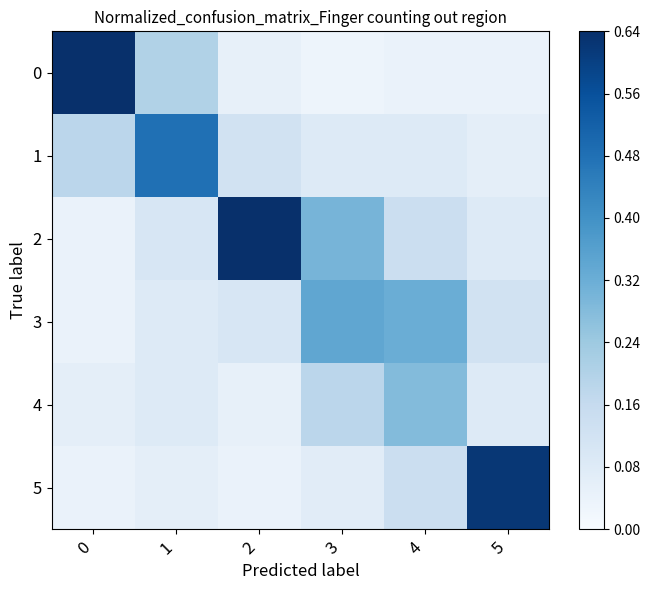

Reading right to left, transcribe all the data shown in this chart.

0: 5=0.0	4=0.0	3=0.0	2=0.1	1=0.2	0=0.6
1: 5=0.1	4=0.1	3=0.1	2=0.1	1=0.5	0=0.2
2: 5=0.1	4=0.1	3=0.3	2=0.6	1=0.1	0=0.0
3: 5=0.1	4=0.3	3=0.3	2=0.1	1=0.1	0=0.0
4: 5=0.1	4=0.3	3=0.2	2=0.1	1=0.1	0=0.1
5: 5=0.6	4=0.1	3=0.1	2=0.0	1=0.1	0=0.0